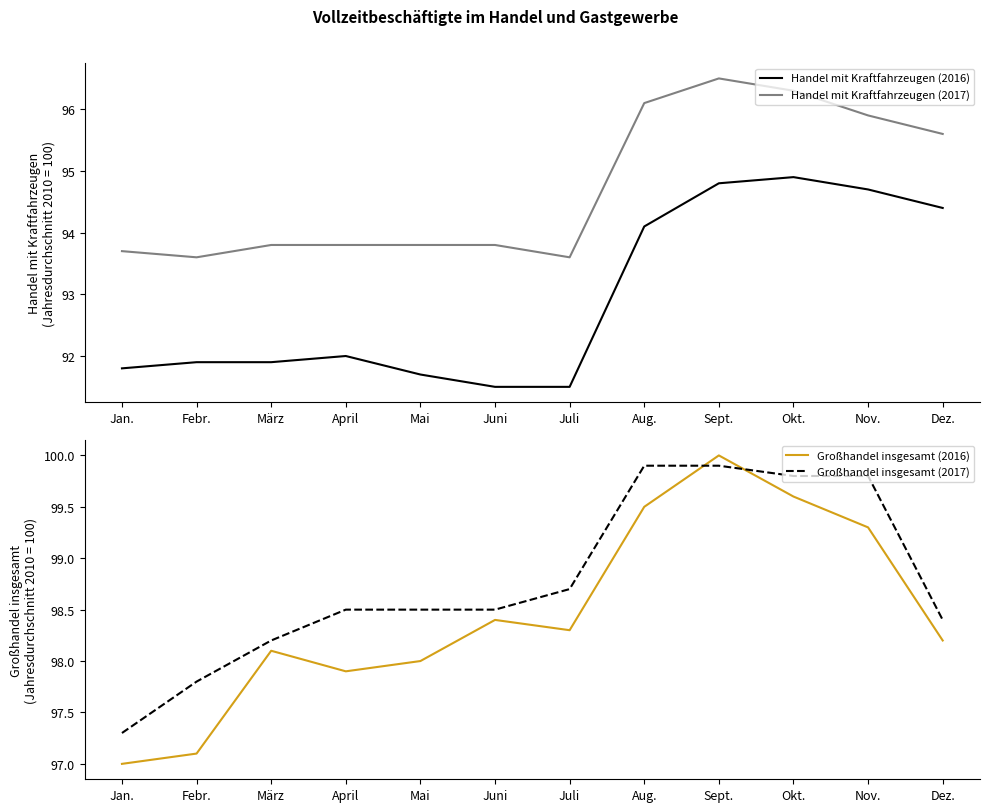

What is the approximate value of Großhandel insgesamt (2016) at Juli?

98.3